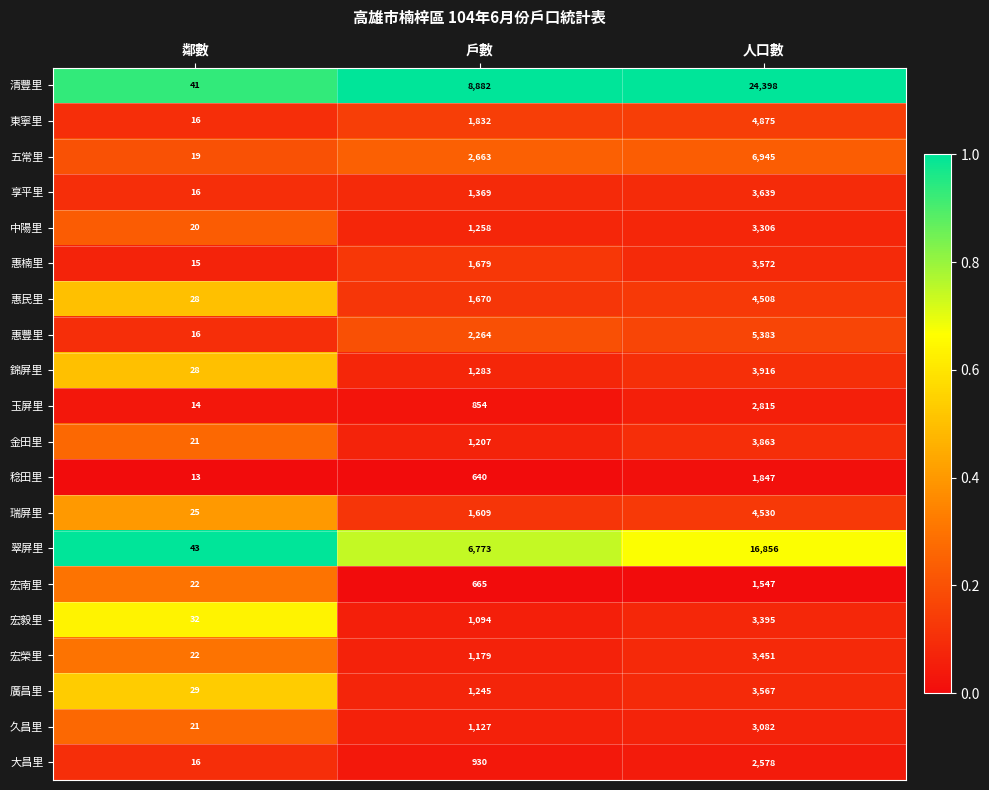

The 惠民里 series shows 28 at 鄰數. True or false?

True